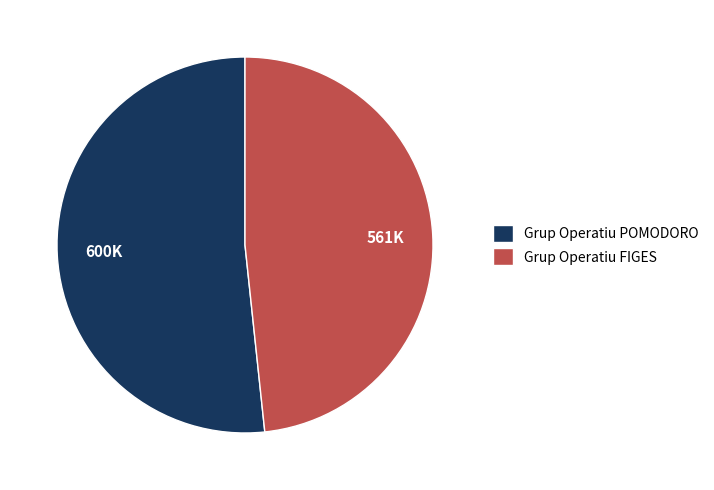

Combined, do Grup Operatiu FIGES and Grup Operatiu POMODORO account for over 50%?

Yes